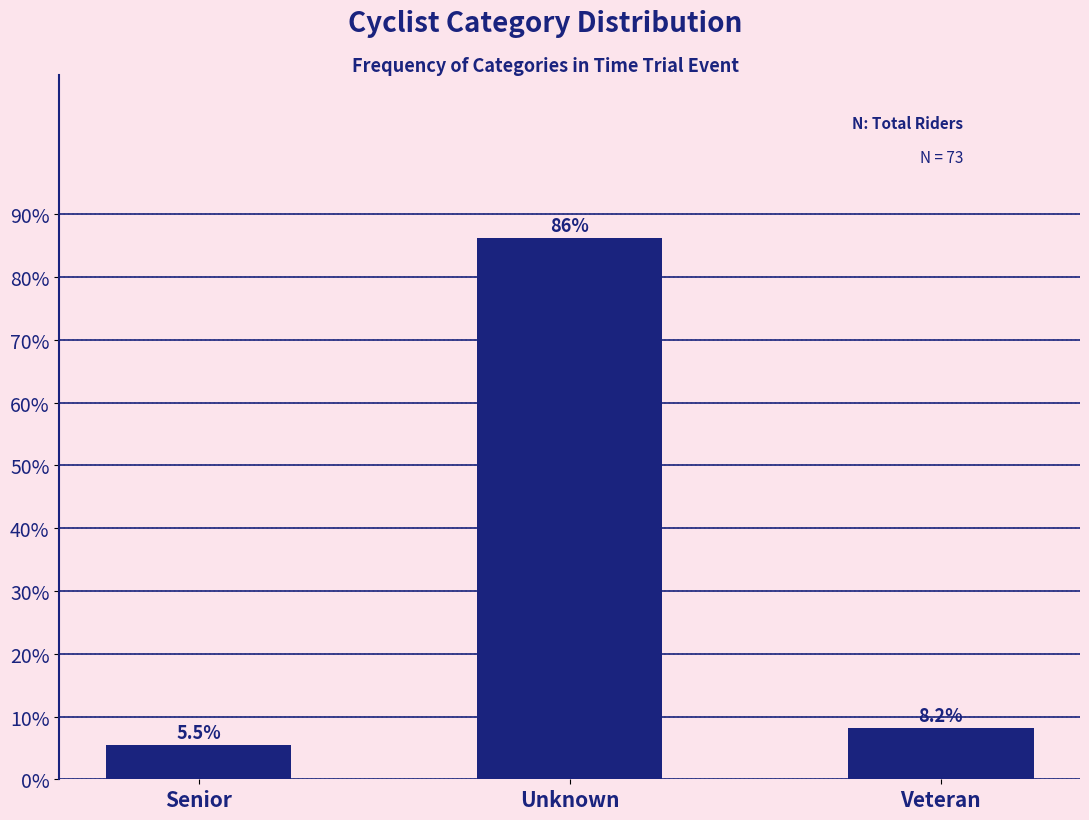

Reading left to right, extract all data points from this chart.

5.5	86.3	8.2